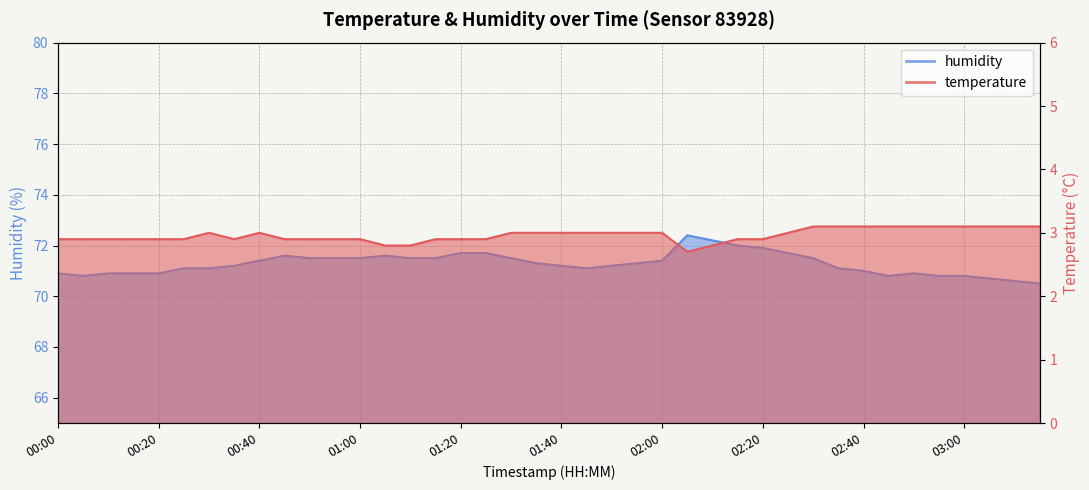

At which category is the sum across all series the highest?

02:05